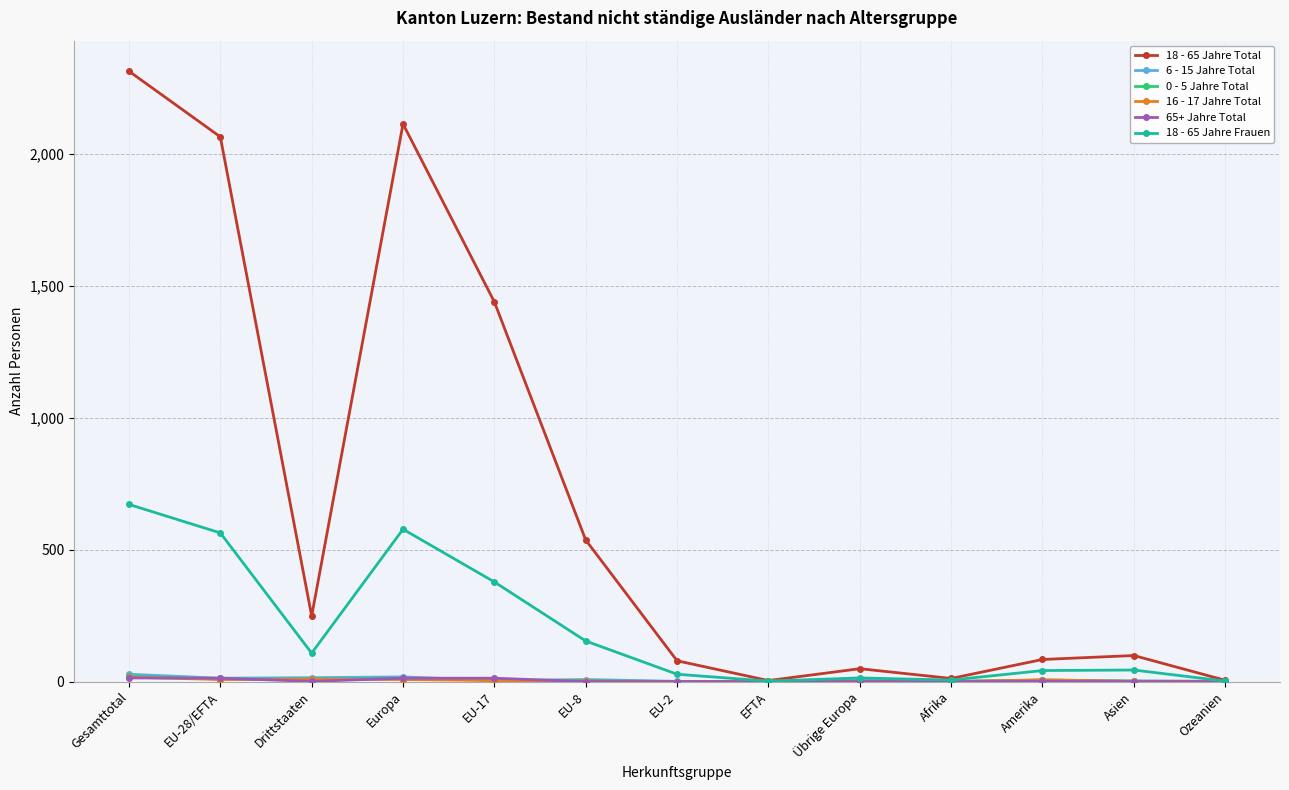

Which series changed the most between EU-28/EFTA and Drittstaaten?

18 - 65 Jahre Total